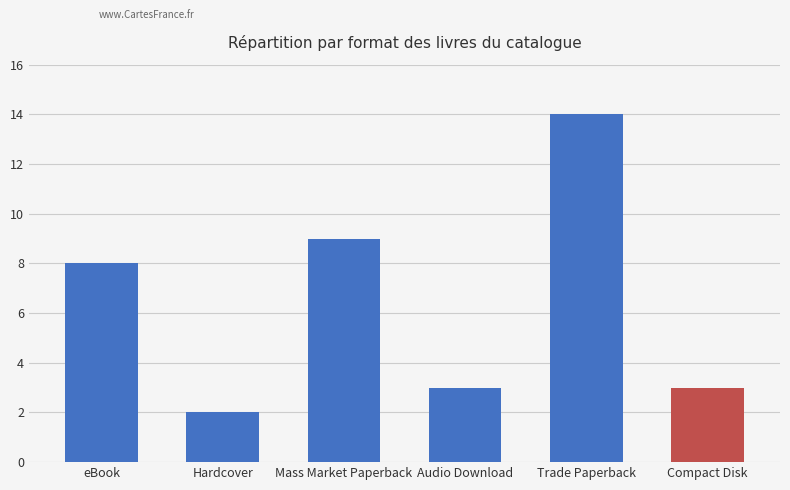

True or false: the data shows 1 at Audio Download.

False